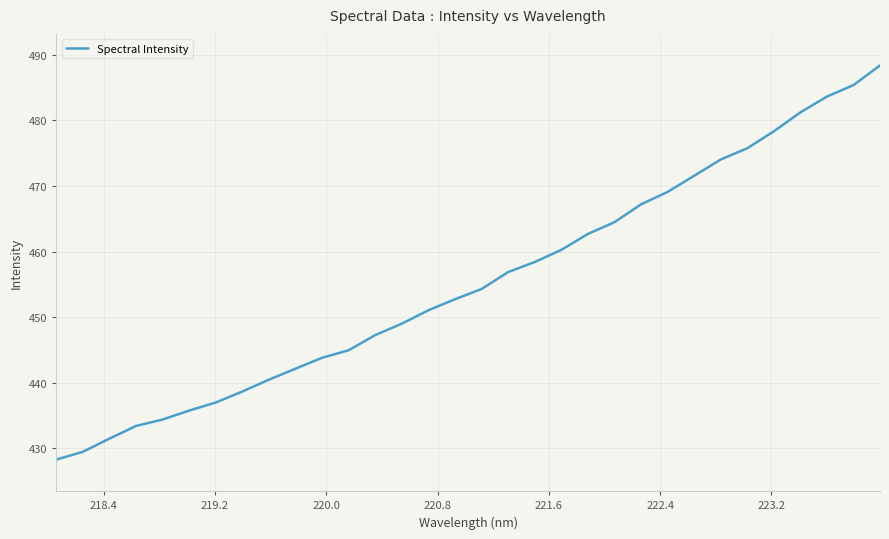

What is the greatest value displayed?

488.4